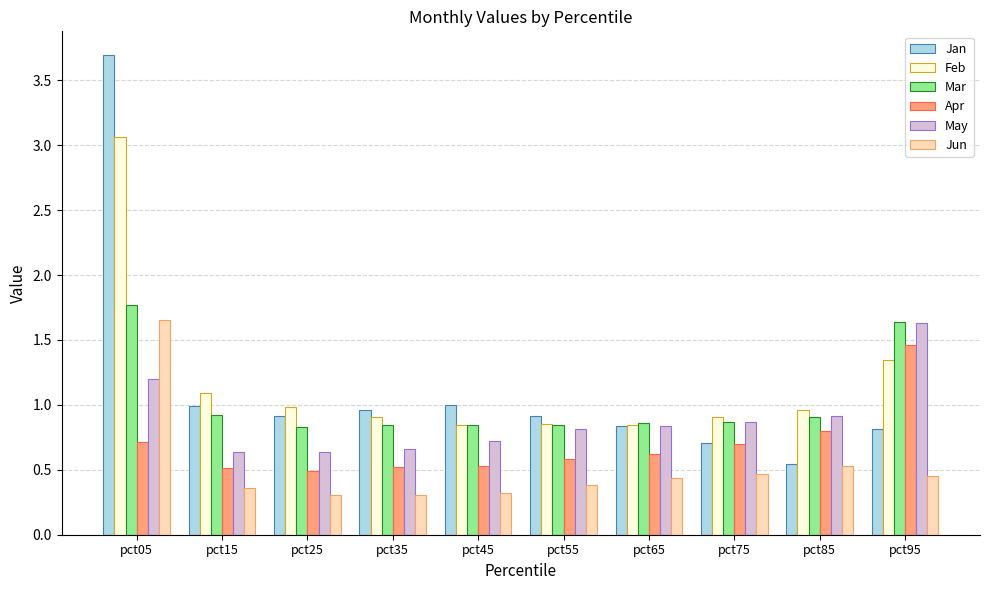

What is the total value across all series at pct35?

4.2